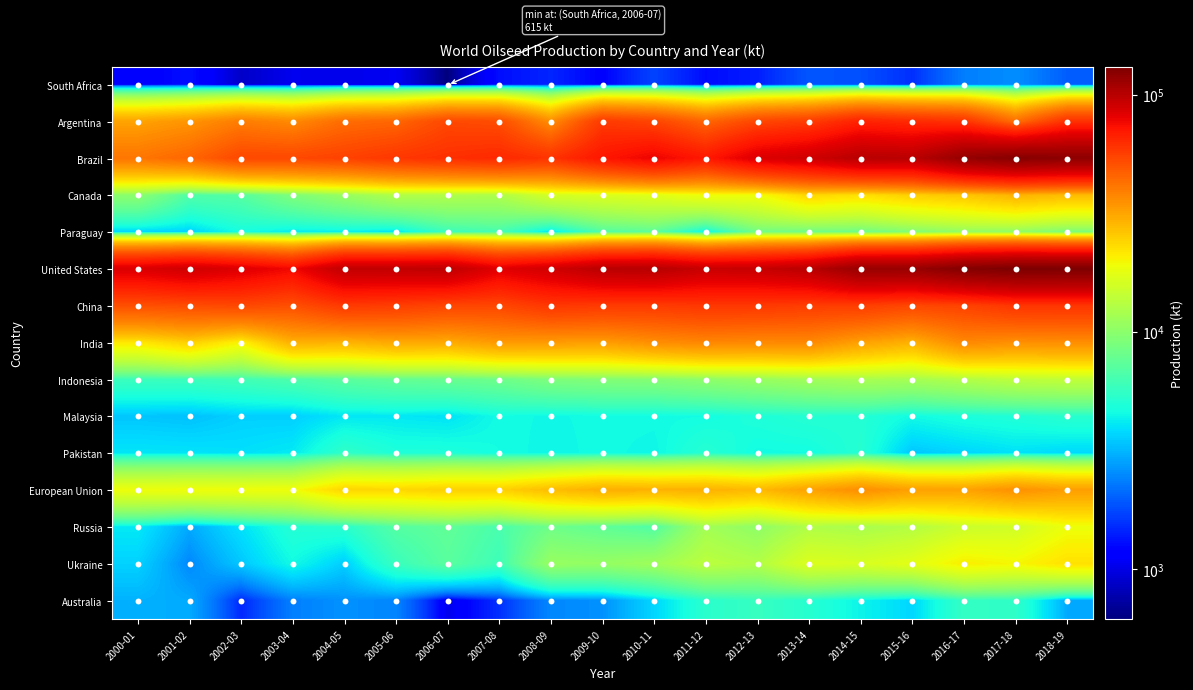

Which series changed the most between 2006-07 and 2012-13?

Brazil